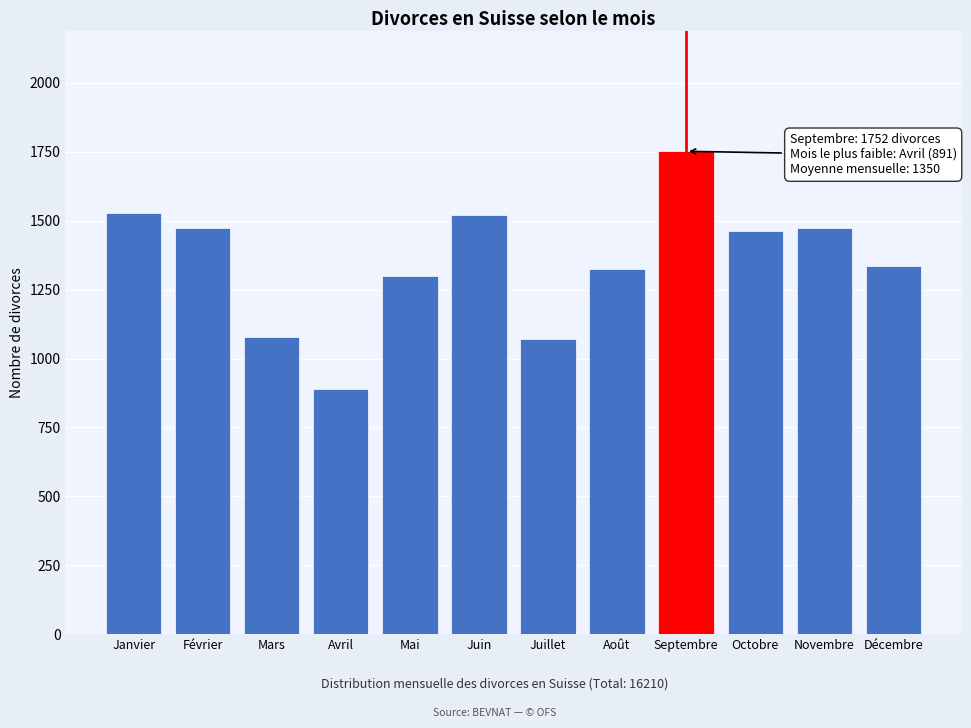

Between Juin and Mai, which is larger?

Juin